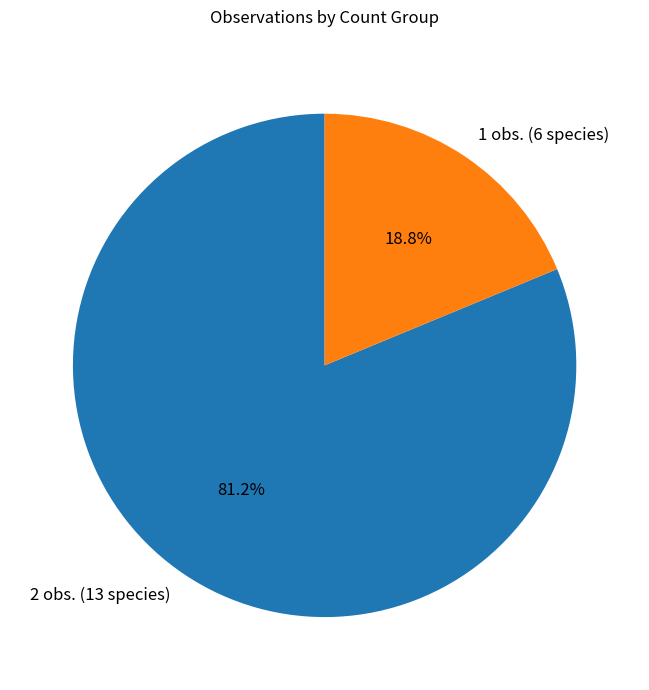

Is 2 obs. (13 species) the majority of the pie?

Yes